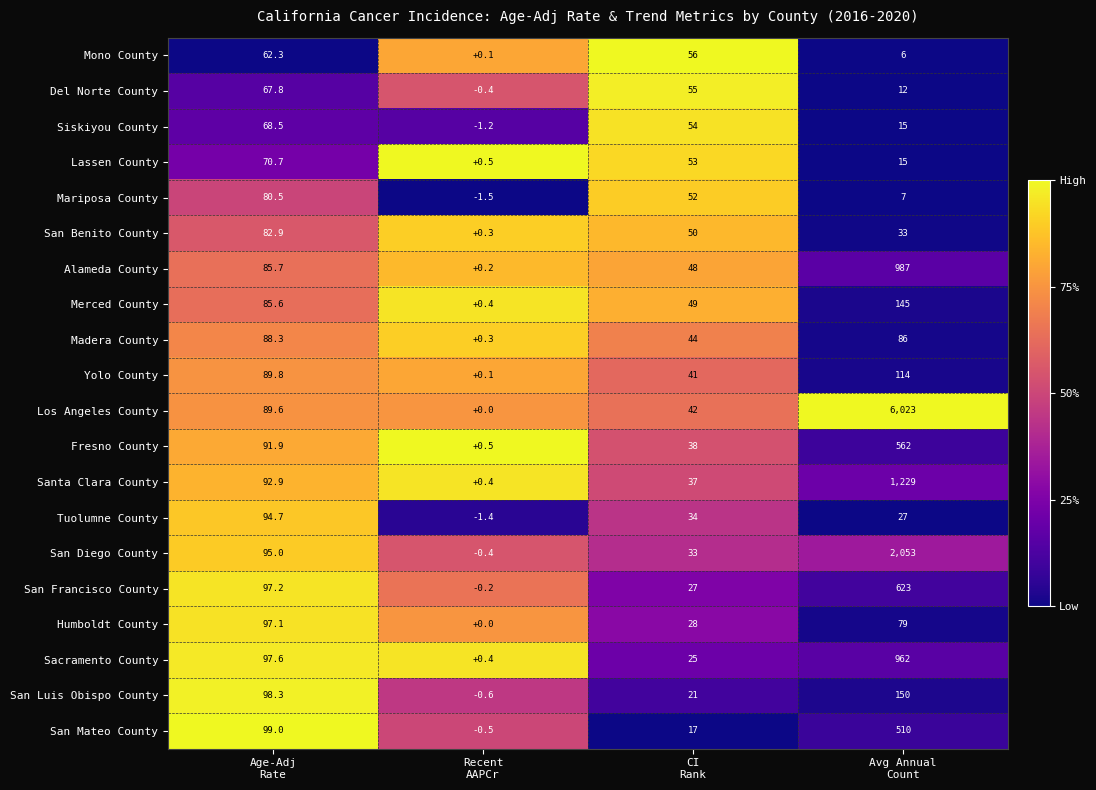

List the series in order of their peak value, lowest first.

Mono County, Del Norte County, Siskiyou County, Lassen County, Mariposa County, San Benito County, Madera County, Tuolumne County, Humboldt County, Yolo County, Merced County, San Luis Obispo County, San Mateo County, Fresno County, San Francisco County, Sacramento County, Alameda County, Santa Clara County, San Diego County, Los Angeles County